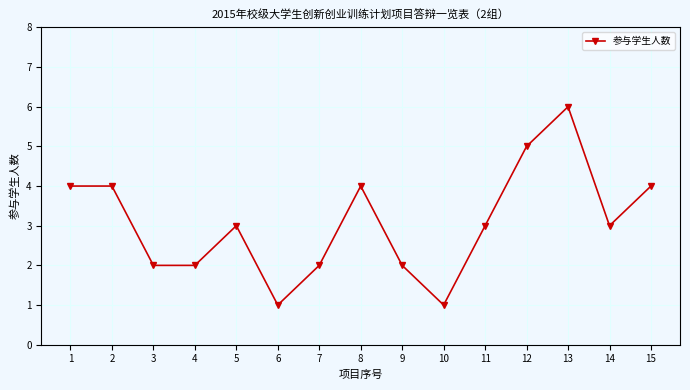

What is the difference between the maximum and minimum values?

5